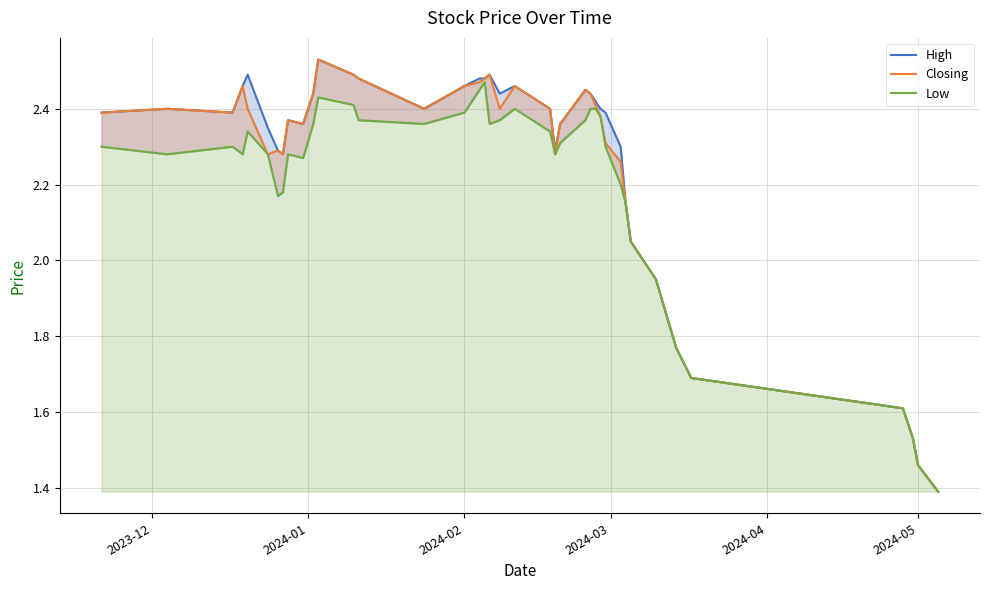

True or false: Closing and High intersect in this chart.

False